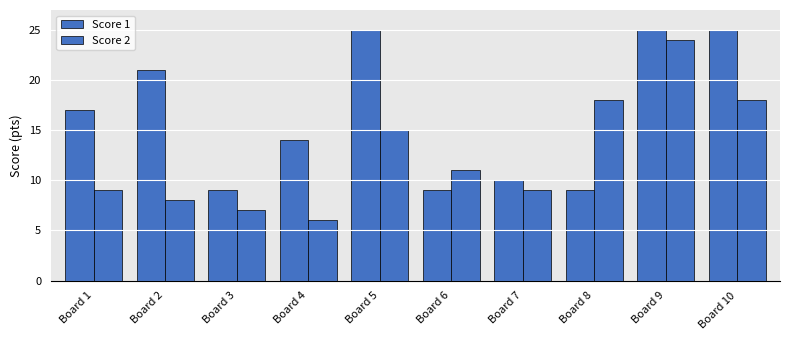

Is it true that Score 2 equals 13 at Board 1?

False